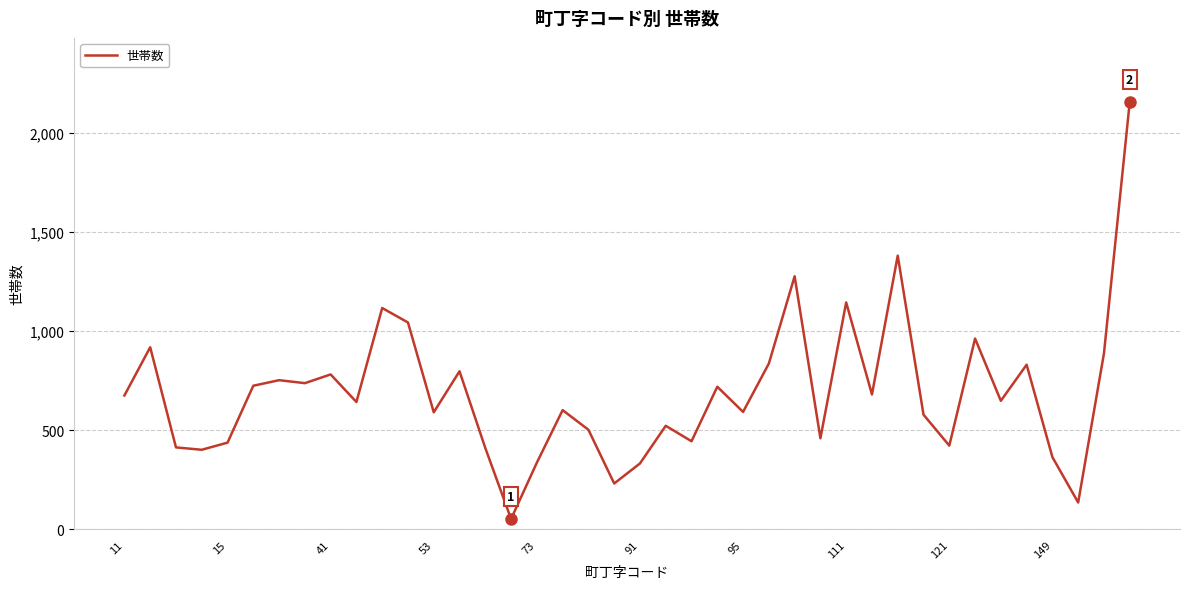

What is the maximum value shown in the chart?

2156